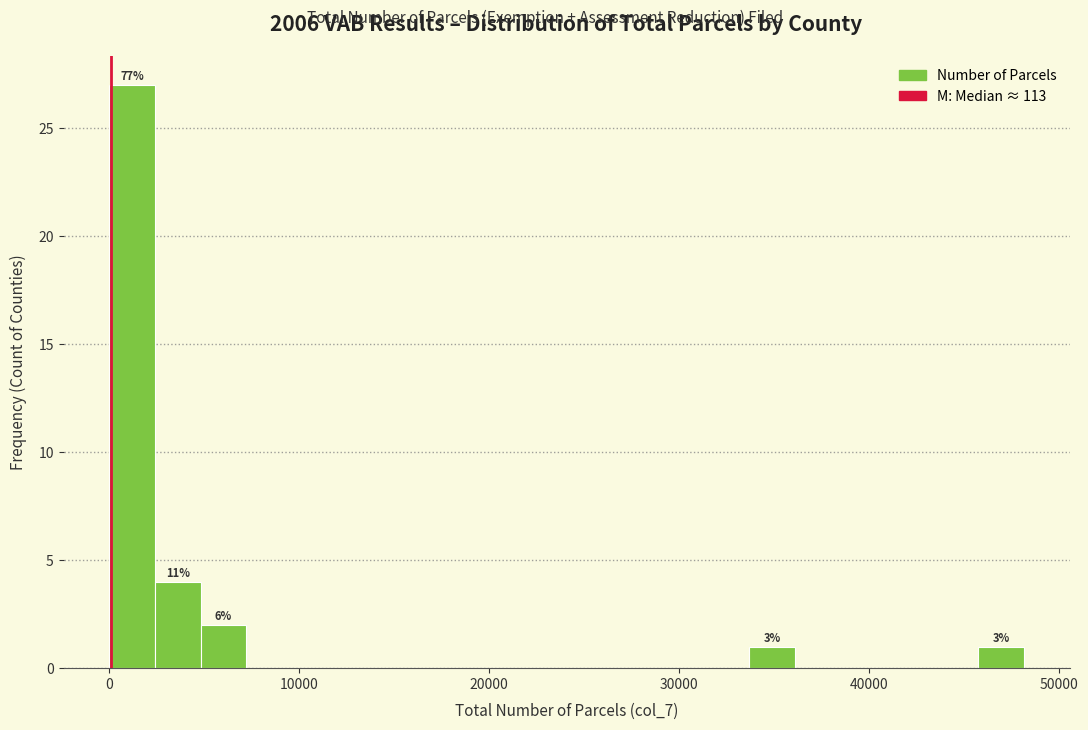

Read against the x-axis, roughly where is the centre of the tallest bar?

1000